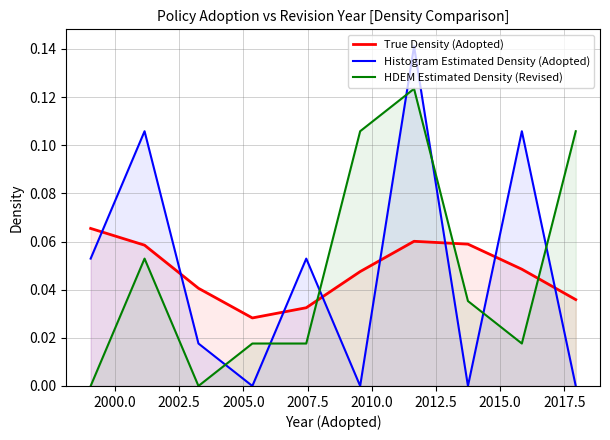

Which series has the largest range (max minus min)?

Histogram Estimated Density (Adopted)